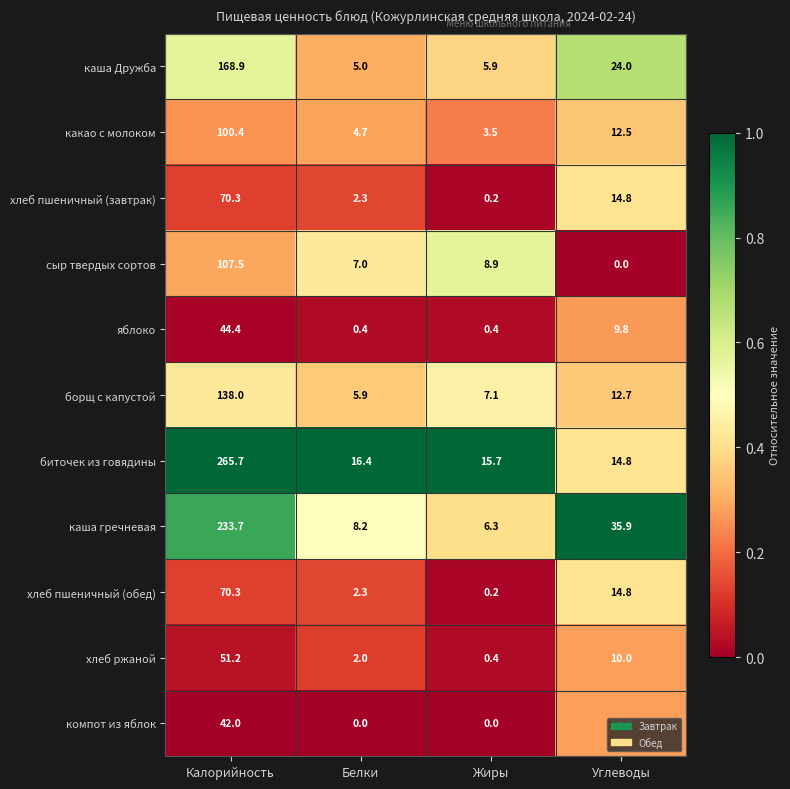

Between Калорийность and Жиры, which series saw the biggest shift?

биточек из говядины